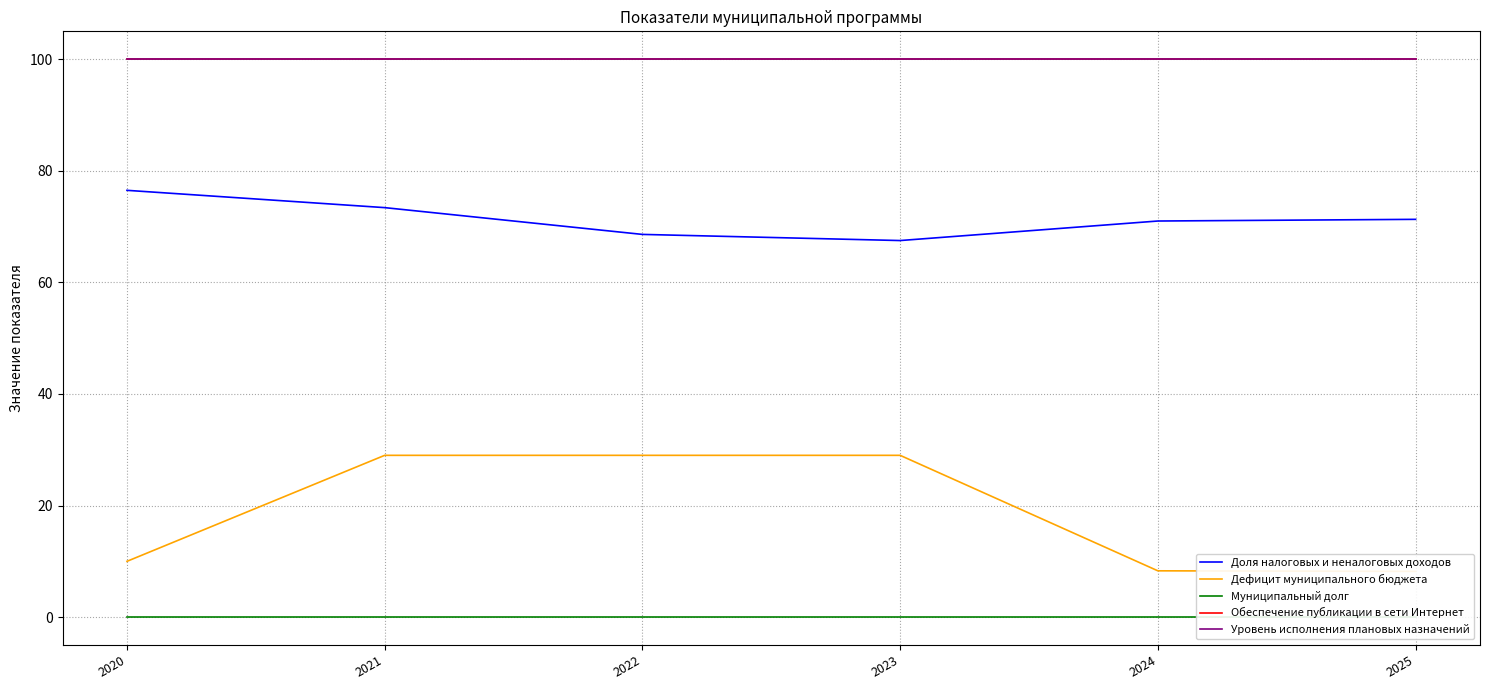

What is the difference between the highest and lowest values at 2020?

100.0